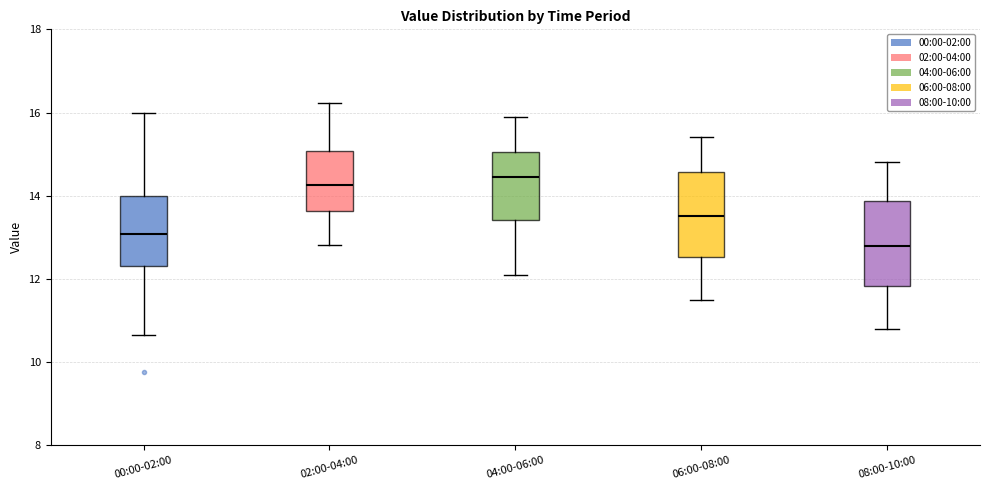

Reading left to right, transcribe this box plot: for each box, give where its median line is, the range the box spans, and where its two whiskers end, as read against the y-axis. The values are not printed on the chart, so give them approximately, as read against the axis.

00:00-02:00: median 13.0, box 12.4 to 14.0, whiskers 10.6 to 16.0
02:00-04:00: median 14.2, box 13.6 to 15.0, whiskers 12.8 to 16.2
04:00-06:00: median 14.4, box 13.4 to 15.0, whiskers 12.2 to 16.0
06:00-08:00: median 13.6, box 12.6 to 14.6, whiskers 11.6 to 15.4
08:00-10:00: median 12.8, box 11.8 to 13.8, whiskers 10.8 to 14.8